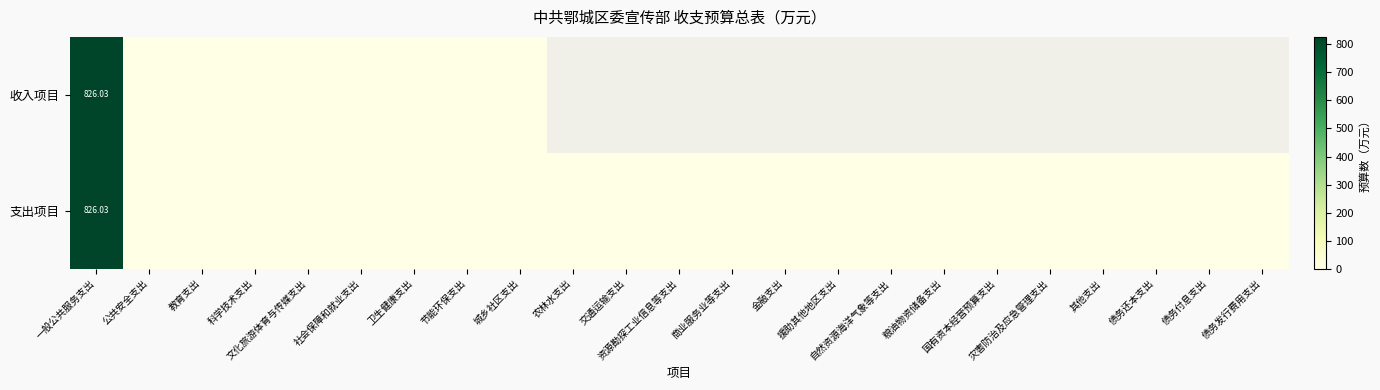

Which series has the widest spread of values?

收入项目